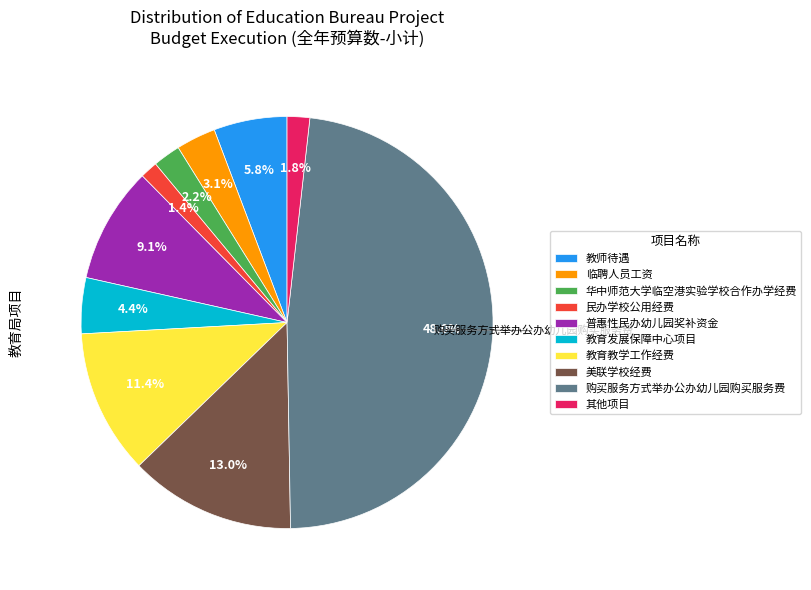

Is there any slice that represents more than half of the pie?

No